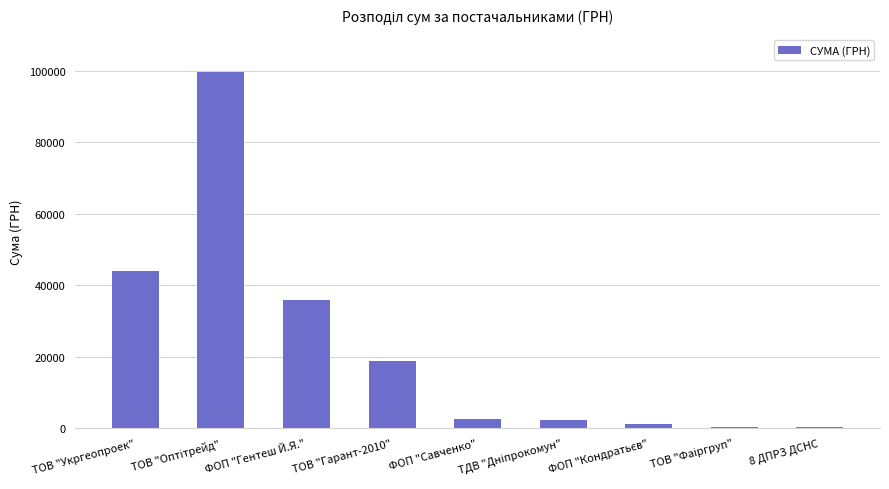

What is the label of the 1st bar from the left?

ТОВ "Укргеопроек"